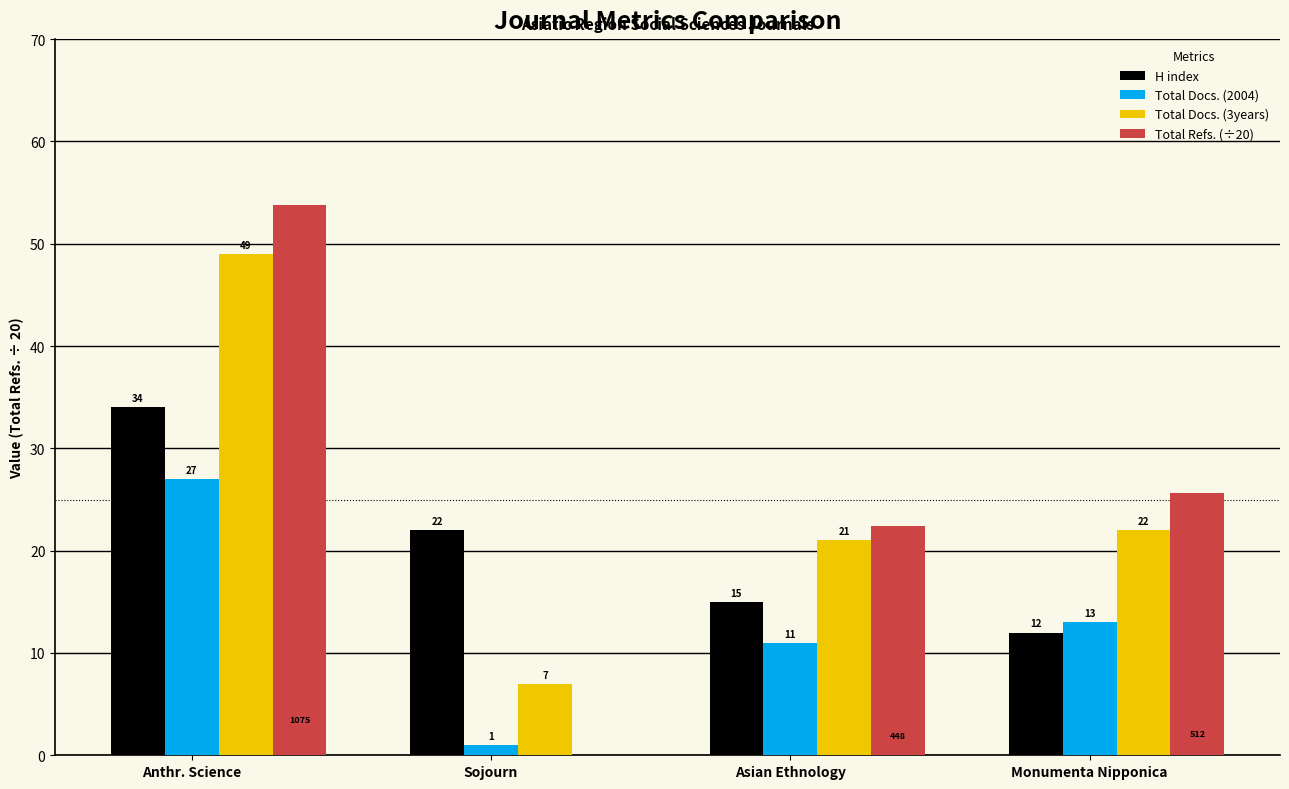

Are the bars grouped side by side (vs. stacked)?

Yes